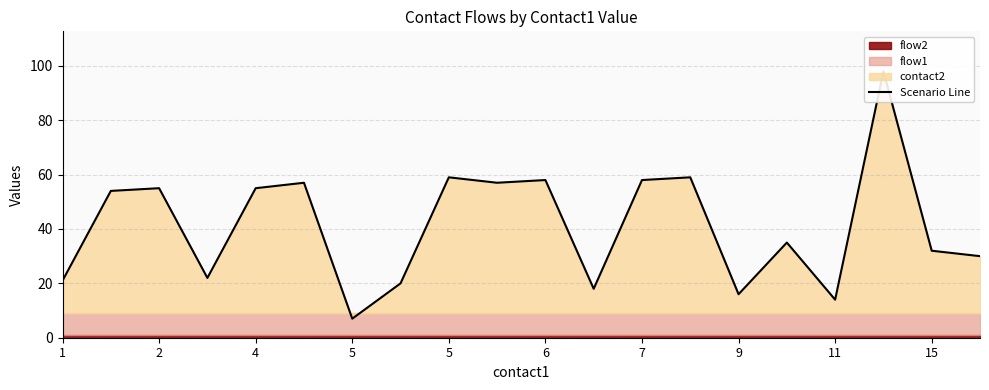

True or false: the data shows 21 at 1.

True